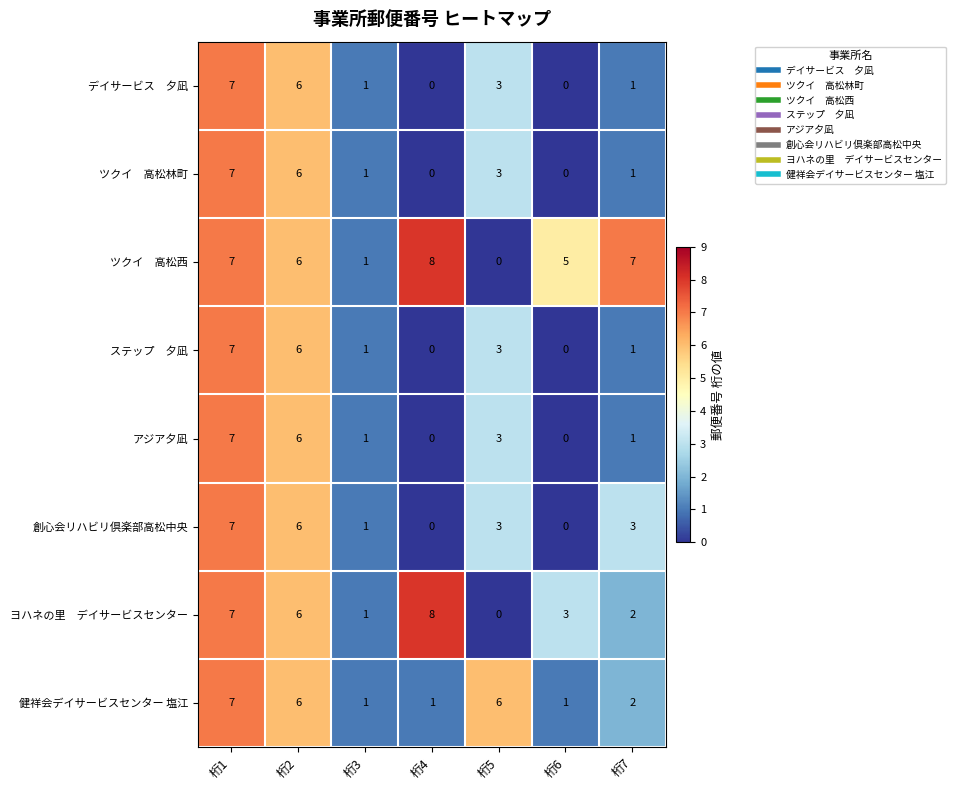

At which category does the chart reach its peak across all series?

桁4